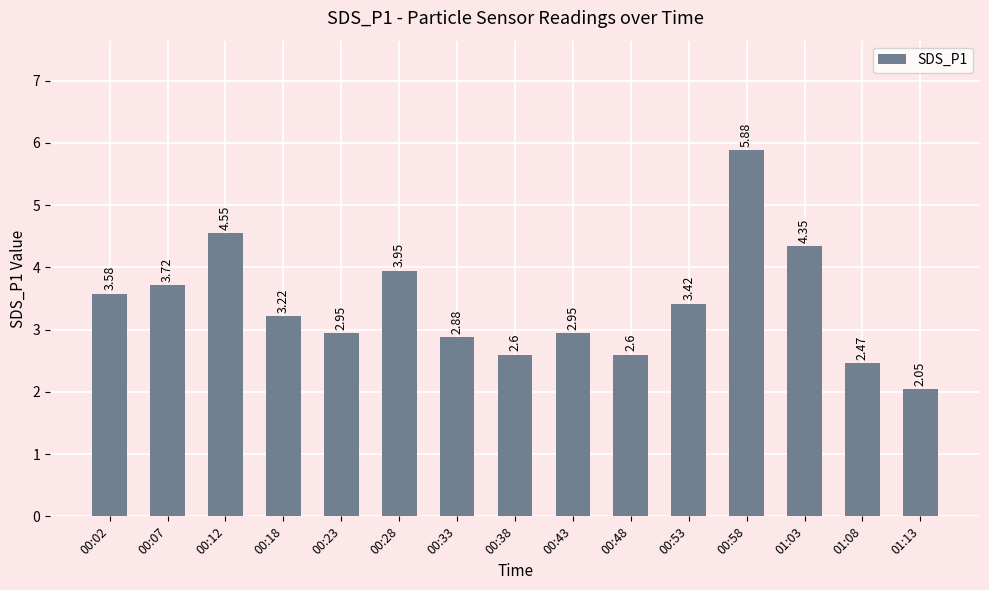

Between 00:07 and 01:08, which is larger?

00:07